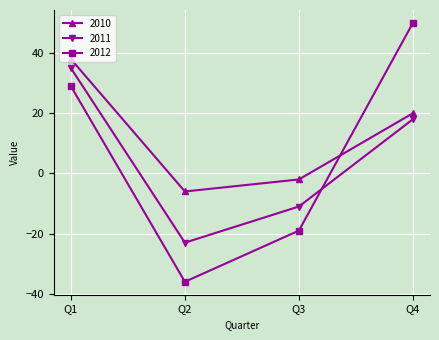

What is the difference between the second highest and minimum values in the 2010 series?

26